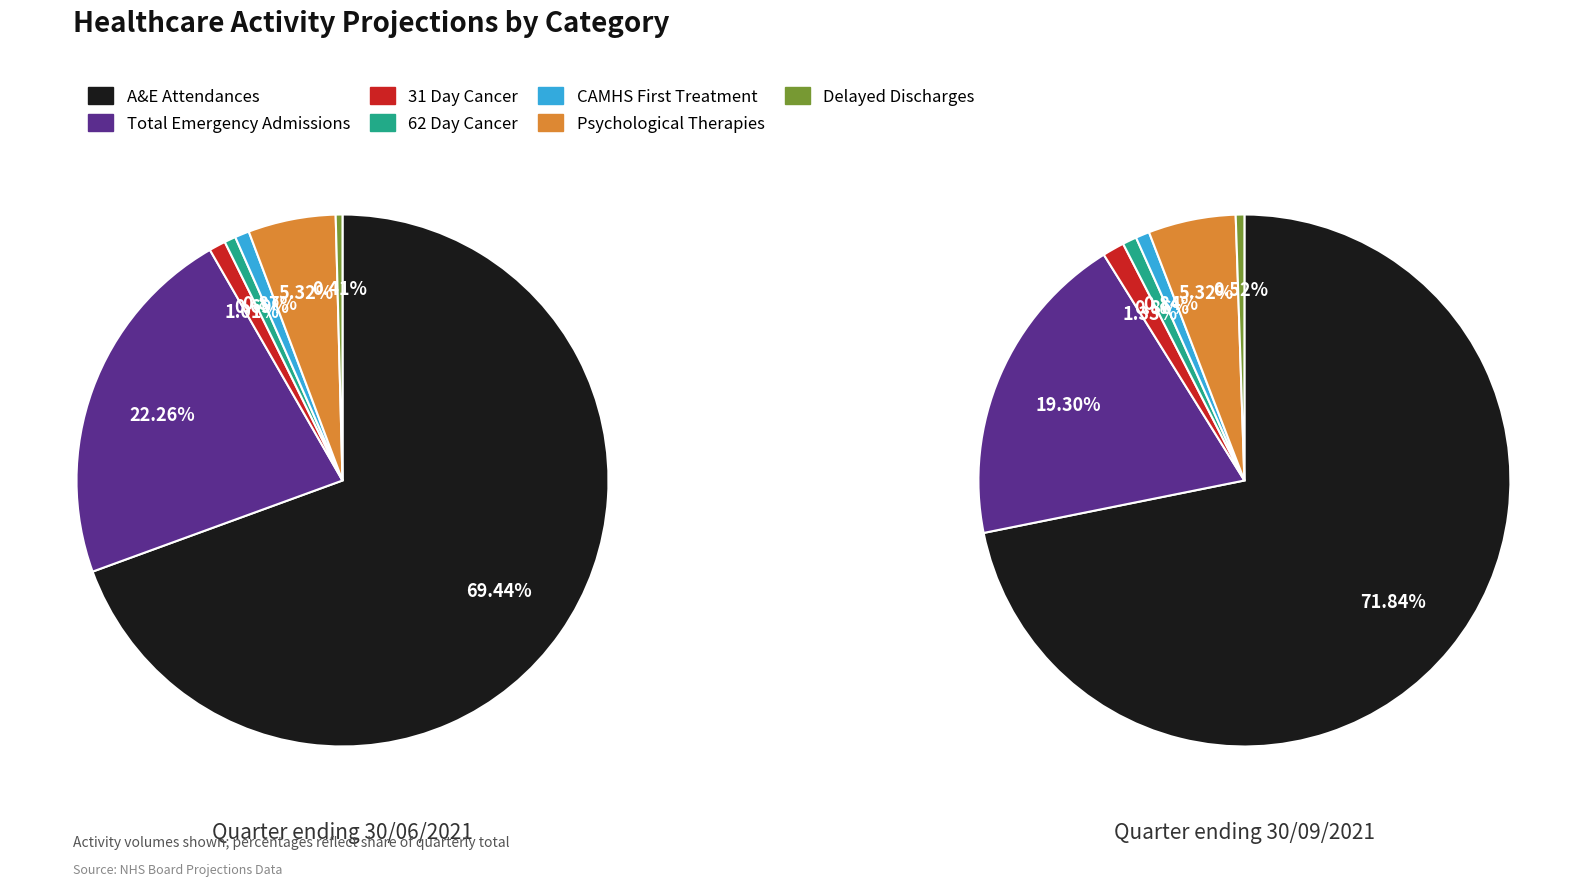

True or false: A&E Attendances accounts for 62% of the total.

False